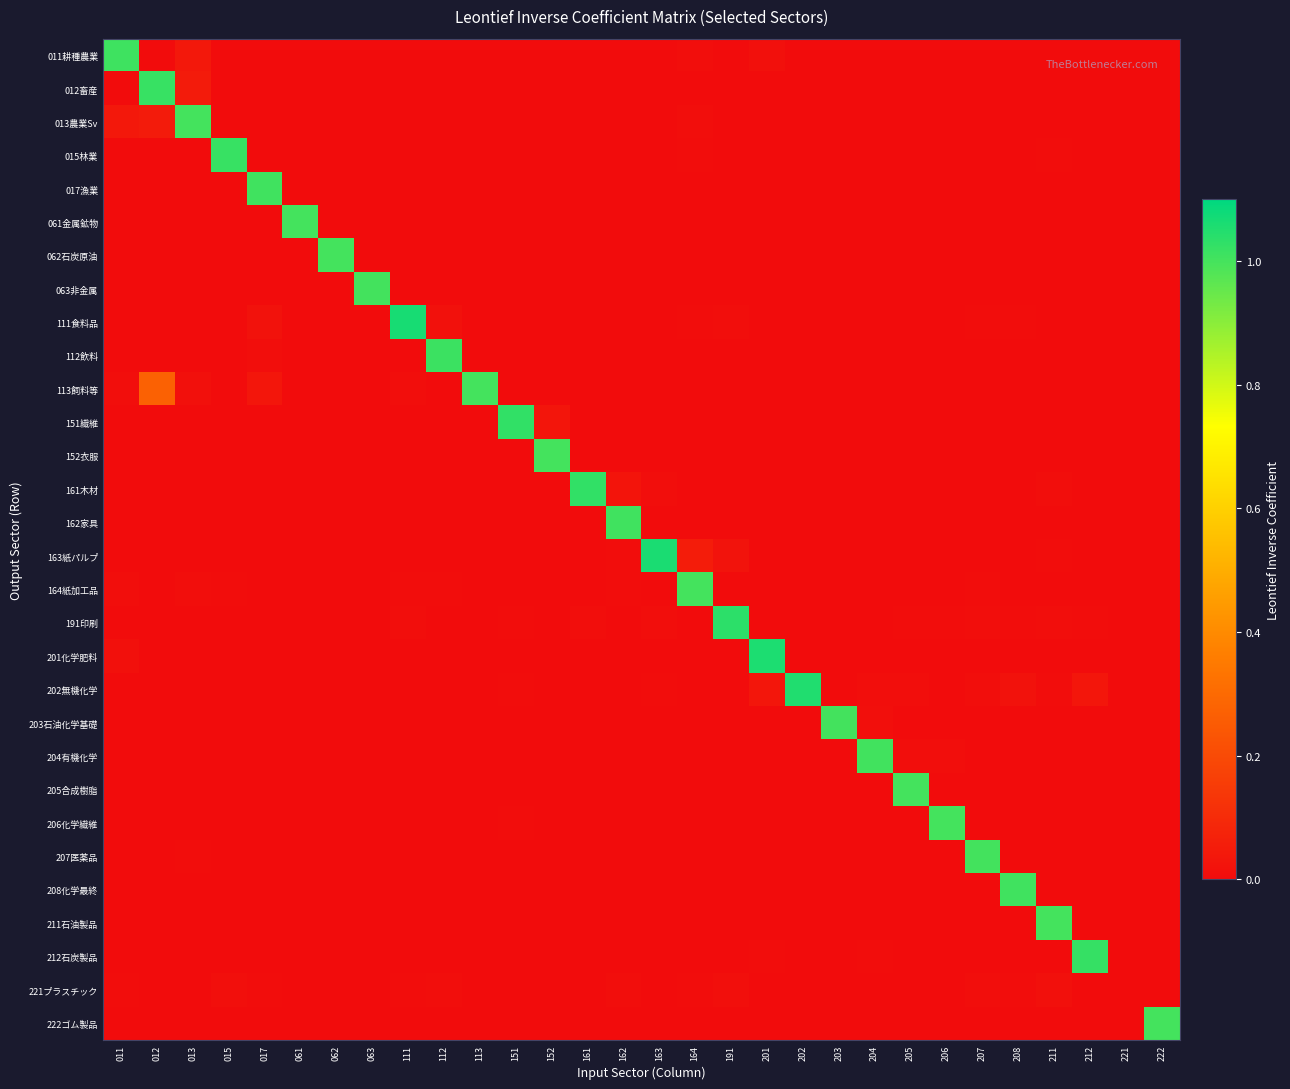

Reading left to right, what are all the values shown in this chart?

011耕種農業: 011=1.0	012=0.0	013=0.0	015=0.0	017=0.0	061=0.0	062=0.0	063=0.0	111=0.0	112=0.0	113=0.0	151=0.0	152=0.0	161=0.0	162=0.0	163=0.0	164=0.0	191=0.0	201=0.0	202=0.0	203=0.0	204=0.0	205=0.0	206=0.0	207=0.0	208=0.0	211=0.0	212=0.0	221=0.0	222=0.0
012畜産: 011=0.0	012=1.0	013=0.0	015=0.0	017=0.0	061=0.0	062=0.0	063=0.0	111=0.0	112=0.0	113=0.0	151=0.0	152=0.0	161=0.0	162=0.0	163=0.0	164=0.0	191=0.0	201=0.0	202=0.0	203=0.0	204=0.0	205=0.0	206=0.0	207=0.0	208=0.0	211=0.0	212=0.0	221=0.0	222=0.0
013農業Sv: 011=0.0	012=0.0	013=1.0	015=0.0	017=0.0	061=0.0	062=0.0	063=0.0	111=0.0	112=0.0	113=0.0	151=0.0	152=0.0	161=0.0	162=0.0	163=0.0	164=0.0	191=0.0	201=0.0	202=0.0	203=0.0	204=0.0	205=0.0	206=0.0	207=0.0	208=0.0	211=0.0	212=0.0	221=0.0	222=0.0
015林業: 011=0.0	012=0.0	013=0.0	015=1.0	017=0.0	061=0.0	062=0.0	063=0.0	111=0.0	112=0.0	113=0.0	151=0.0	152=0.0	161=0.0	162=0.0	163=0.0	164=0.0	191=0.0	201=0.0	202=0.0	203=0.0	204=0.0	205=0.0	206=0.0	207=0.0	208=0.0	211=0.0	212=0.0	221=0.0	222=0.0
017漁業: 011=0.0	012=0.0	013=0.0	015=0.0	017=1.0	061=0.0	062=0.0	063=0.0	111=0.0	112=0.0	113=0.0	151=0.0	152=0.0	161=0.0	162=0.0	163=0.0	164=0.0	191=0.0	201=0.0	202=0.0	203=0.0	204=0.0	205=0.0	206=0.0	207=0.0	208=0.0	211=0.0	212=0.0	221=0.0	222=0.0
061金属鉱物: 011=0.0	012=0.0	013=0.0	015=0.0	017=0.0	061=1.0	062=0.0	063=0.0	111=0.0	112=0.0	113=0.0	151=0.0	152=0.0	161=0.0	162=0.0	163=0.0	164=0.0	191=0.0	201=0.0	202=0.0	203=0.0	204=0.0	205=0.0	206=0.0	207=0.0	208=0.0	211=0.0	212=0.0	221=0.0	222=0.0
062石炭原油: 011=0.0	012=0.0	013=0.0	015=0.0	017=0.0	061=0.0	062=1.0	063=0.0	111=0.0	112=0.0	113=0.0	151=0.0	152=0.0	161=0.0	162=0.0	163=0.0	164=0.0	191=0.0	201=0.0	202=0.0	203=0.0	204=0.0	205=0.0	206=0.0	207=0.0	208=0.0	211=0.0	212=0.0	221=0.0	222=0.0
063非金属: 011=0.0	012=0.0	013=0.0	015=0.0	017=0.0	061=0.0	062=0.0	063=1.0	111=0.0	112=0.0	113=0.0	151=0.0	152=0.0	161=0.0	162=0.0	163=0.0	164=0.0	191=0.0	201=0.0	202=0.0	203=0.0	204=0.0	205=0.0	206=0.0	207=0.0	208=0.0	211=0.0	212=0.0	221=0.0	222=0.0
111食料品: 011=0.0	012=0.0	013=0.0	015=0.0	017=0.0	061=0.0	062=0.0	063=0.0	111=1.1	112=0.0	113=0.0	151=0.0	152=0.0	161=0.0	162=0.0	163=0.0	164=0.0	191=0.0	201=0.0	202=0.0	203=0.0	204=0.0	205=0.0	206=0.0	207=0.0	208=0.0	211=0.0	212=0.0	221=0.0	222=0.0
112飲料: 011=0.0	012=0.0	013=0.0	015=0.0	017=0.0	061=0.0	062=0.0	063=0.0	111=0.0	112=1.0	113=0.0	151=0.0	152=0.0	161=0.0	162=0.0	163=0.0	164=0.0	191=0.0	201=0.0	202=0.0	203=0.0	204=0.0	205=0.0	206=0.0	207=0.0	208=0.0	211=0.0	212=0.0	221=0.0	222=0.0
113飼料等: 011=0.0	012=0.3	013=0.0	015=0.0	017=0.0	061=0.0	062=0.0	063=0.0	111=0.0	112=0.0	113=1.0	151=0.0	152=0.0	161=0.0	162=0.0	163=0.0	164=0.0	191=0.0	201=0.0	202=0.0	203=0.0	204=0.0	205=0.0	206=0.0	207=0.0	208=0.0	211=0.0	212=0.0	221=0.0	222=0.0
151繊維: 011=0.0	012=0.0	013=0.0	015=0.0	017=0.0	061=0.0	062=0.0	063=0.0	111=0.0	112=0.0	113=0.0	151=1.0	152=0.0	161=0.0	162=0.0	163=0.0	164=0.0	191=0.0	201=0.0	202=0.0	203=0.0	204=0.0	205=0.0	206=0.0	207=0.0	208=0.0	211=0.0	212=0.0	221=0.0	222=0.0
152衣服: 011=0.0	012=0.0	013=0.0	015=0.0	017=0.0	061=0.0	062=0.0	063=0.0	111=0.0	112=0.0	113=0.0	151=0.0	152=1.0	161=0.0	162=0.0	163=0.0	164=0.0	191=0.0	201=0.0	202=0.0	203=0.0	204=0.0	205=0.0	206=0.0	207=0.0	208=0.0	211=0.0	212=0.0	221=0.0	222=0.0
161木材: 011=0.0	012=0.0	013=0.0	015=0.0	017=0.0	061=0.0	062=0.0	063=0.0	111=0.0	112=0.0	113=0.0	151=0.0	152=0.0	161=1.0	162=0.0	163=0.0	164=0.0	191=0.0	201=0.0	202=0.0	203=0.0	204=0.0	205=0.0	206=0.0	207=0.0	208=0.0	211=0.0	212=0.0	221=0.0	222=0.0
162家具: 011=0.0	012=0.0	013=0.0	015=0.0	017=0.0	061=0.0	062=0.0	063=0.0	111=0.0	112=0.0	113=0.0	151=0.0	152=0.0	161=0.0	162=1.0	163=0.0	164=0.0	191=0.0	201=0.0	202=0.0	203=0.0	204=0.0	205=0.0	206=0.0	207=0.0	208=0.0	211=0.0	212=0.0	221=0.0	222=0.0
163紙パルプ: 011=0.0	012=0.0	013=0.0	015=0.0	017=0.0	061=0.0	062=0.0	063=0.0	111=0.0	112=0.0	113=0.0	151=0.0	152=0.0	161=0.0	162=0.0	163=1.1	164=0.1	191=0.0	201=0.0	202=0.0	203=0.0	204=0.0	205=0.0	206=0.0	207=0.0	208=0.0	211=0.0	212=0.0	221=0.0	222=0.0
164紙加工品: 011=0.0	012=0.0	013=0.0	015=0.0	017=0.0	061=0.0	062=0.0	063=0.0	111=0.0	112=0.0	113=0.0	151=0.0	152=0.0	161=0.0	162=0.0	163=0.0	164=1.0	191=0.0	201=0.0	202=0.0	203=0.0	204=0.0	205=0.0	206=0.0	207=0.0	208=0.0	211=0.0	212=0.0	221=0.0	222=0.0
191印刷: 011=0.0	012=0.0	013=0.0	015=0.0	017=0.0	061=0.0	062=0.0	063=0.0	111=0.0	112=0.0	113=0.0	151=0.0	152=0.0	161=0.0	162=0.0	163=0.0	164=0.0	191=1.0	201=0.0	202=0.0	203=0.0	204=0.0	205=0.0	206=0.0	207=0.0	208=0.0	211=0.0	212=0.0	221=0.0	222=0.0
201化学肥料: 011=0.0	012=0.0	013=0.0	015=0.0	017=0.0	061=0.0	062=0.0	063=0.0	111=0.0	112=0.0	113=0.0	151=0.0	152=0.0	161=0.0	162=0.0	163=0.0	164=0.0	191=0.0	201=1.1	202=0.0	203=0.0	204=0.0	205=0.0	206=0.0	207=0.0	208=0.0	211=0.0	212=0.0	221=0.0	222=0.0
202無機化学: 011=0.0	012=0.0	013=0.0	015=0.0	017=0.0	061=0.0	062=0.0	063=0.0	111=0.0	112=0.0	113=0.0	151=0.0	152=0.0	161=0.0	162=0.0	163=0.0	164=0.0	191=0.0	201=0.0	202=1.1	203=0.0	204=0.0	205=0.0	206=0.0	207=0.0	208=0.0	211=0.0	212=0.0	221=0.0	222=0.0
203石油化学基礎: 011=0.0	012=0.0	013=0.0	015=0.0	017=0.0	061=0.0	062=0.0	063=0.0	111=0.0	112=0.0	113=0.0	151=0.0	152=0.0	161=0.0	162=0.0	163=0.0	164=0.0	191=0.0	201=0.0	202=0.0	203=1.0	204=0.0	205=0.0	206=0.0	207=0.0	208=0.0	211=0.0	212=0.0	221=0.0	222=0.0
204有機化学: 011=0.0	012=0.0	013=0.0	015=0.0	017=0.0	061=0.0	062=0.0	063=0.0	111=0.0	112=0.0	113=0.0	151=0.0	152=0.0	161=0.0	162=0.0	163=0.0	164=0.0	191=0.0	201=0.0	202=0.0	203=0.0	204=1.0	205=0.0	206=0.0	207=0.0	208=0.0	211=0.0	212=0.0	221=0.0	222=0.0
205合成樹脂: 011=0.0	012=0.0	013=0.0	015=0.0	017=0.0	061=0.0	062=0.0	063=0.0	111=0.0	112=0.0	113=0.0	151=0.0	152=0.0	161=0.0	162=0.0	163=0.0	164=0.0	191=0.0	201=0.0	202=0.0	203=0.0	204=0.0	205=1.0	206=0.0	207=0.0	208=0.0	211=0.0	212=0.0	221=0.0	222=0.0
206化学繊維: 011=0.0	012=0.0	013=0.0	015=0.0	017=0.0	061=0.0	062=0.0	063=0.0	111=0.0	112=0.0	113=0.0	151=0.0	152=0.0	161=0.0	162=0.0	163=0.0	164=0.0	191=0.0	201=0.0	202=0.0	203=0.0	204=0.0	205=0.0	206=1.0	207=0.0	208=0.0	211=0.0	212=0.0	221=0.0	222=0.0
207医薬品: 011=0.0	012=0.0	013=0.0	015=0.0	017=0.0	061=0.0	062=0.0	063=0.0	111=0.0	112=0.0	113=0.0	151=0.0	152=0.0	161=0.0	162=0.0	163=0.0	164=0.0	191=0.0	201=0.0	202=0.0	203=0.0	204=0.0	205=0.0	206=0.0	207=1.0	208=0.0	211=0.0	212=0.0	221=0.0	222=0.0
208化学最終: 011=0.0	012=0.0	013=0.0	015=0.0	017=0.0	061=0.0	062=0.0	063=0.0	111=0.0	112=0.0	113=0.0	151=0.0	152=0.0	161=0.0	162=0.0	163=0.0	164=0.0	191=0.0	201=0.0	202=0.0	203=0.0	204=0.0	205=0.0	206=0.0	207=0.0	208=1.0	211=0.0	212=0.0	221=0.0	222=0.0
211石油製品: 011=0.0	012=0.0	013=0.0	015=0.0	017=0.0	061=0.0	062=0.0	063=0.0	111=0.0	112=0.0	113=0.0	151=0.0	152=0.0	161=0.0	162=0.0	163=0.0	164=0.0	191=0.0	201=0.0	202=0.0	203=0.0	204=0.0	205=0.0	206=0.0	207=0.0	208=0.0	211=1.0	212=0.0	221=0.0	222=0.0
212石炭製品: 011=0.0	012=0.0	013=0.0	015=0.0	017=0.0	061=0.0	062=0.0	063=0.0	111=0.0	112=0.0	113=0.0	151=0.0	152=0.0	161=0.0	162=0.0	163=0.0	164=0.0	191=0.0	201=0.0	202=0.0	203=0.0	204=0.0	205=0.0	206=0.0	207=0.0	208=0.0	211=0.0	212=1.0	221=0.0	222=0.0
221プラスチック: 011=0.0	012=0.0	013=0.0	015=0.0	017=0.0	061=0.0	062=0.0	063=0.0	111=0.0	112=0.0	113=0.0	151=0.0	152=0.0	161=0.0	162=0.0	163=0.0	164=0.0	191=0.0	201=0.0	202=0.0	203=0.0	204=0.0	205=0.0	206=0.0	207=0.0	208=0.0	211=0.0	212=0.0	221=0.0	222=0.0
222ゴム製品: 011=0.0	012=0.0	013=0.0	015=0.0	017=0.0	061=0.0	062=0.0	063=0.0	111=0.0	112=0.0	113=0.0	151=0.0	152=0.0	161=0.0	162=0.0	163=0.0	164=0.0	191=0.0	201=0.0	202=0.0	203=0.0	204=0.0	205=0.0	206=0.0	207=0.0	208=0.0	211=0.0	212=0.0	221=0.0	222=1.0